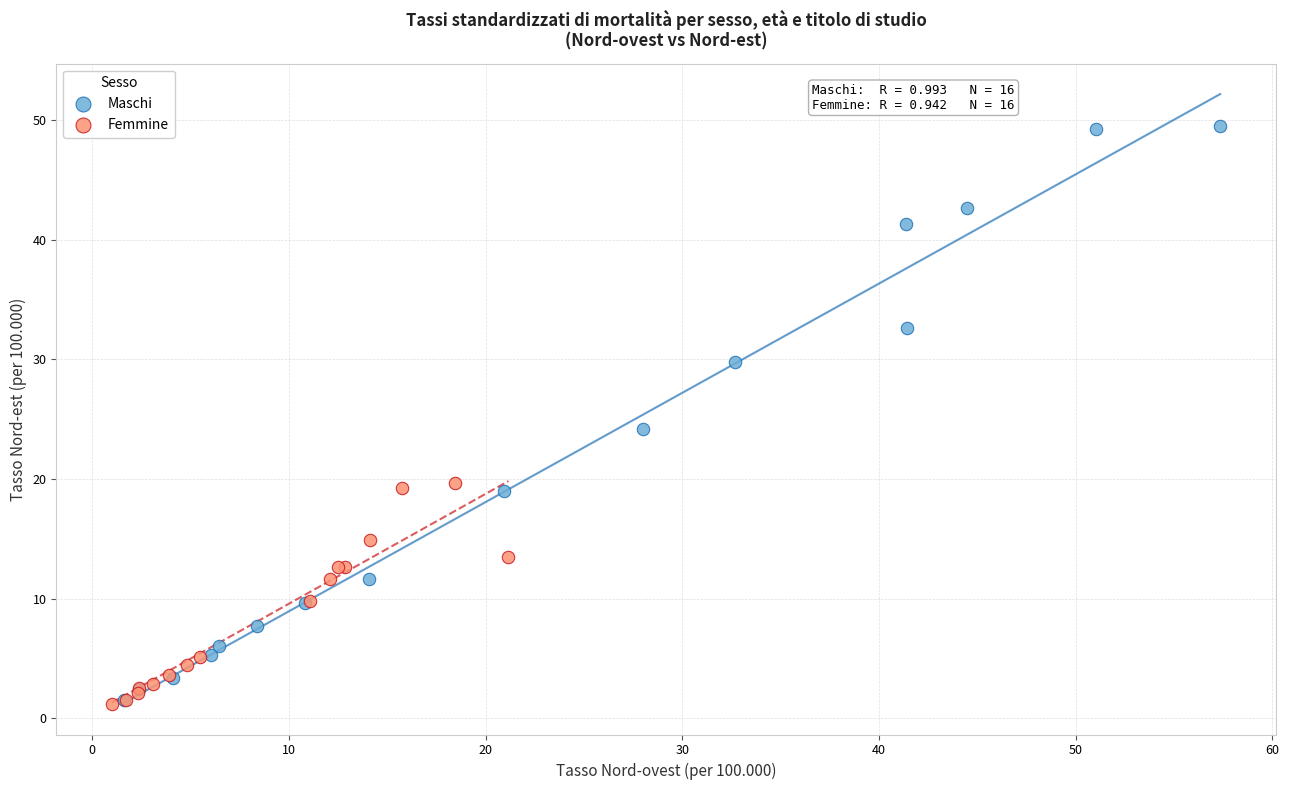

Which series reaches the maximum Y coordinate?

Maschi